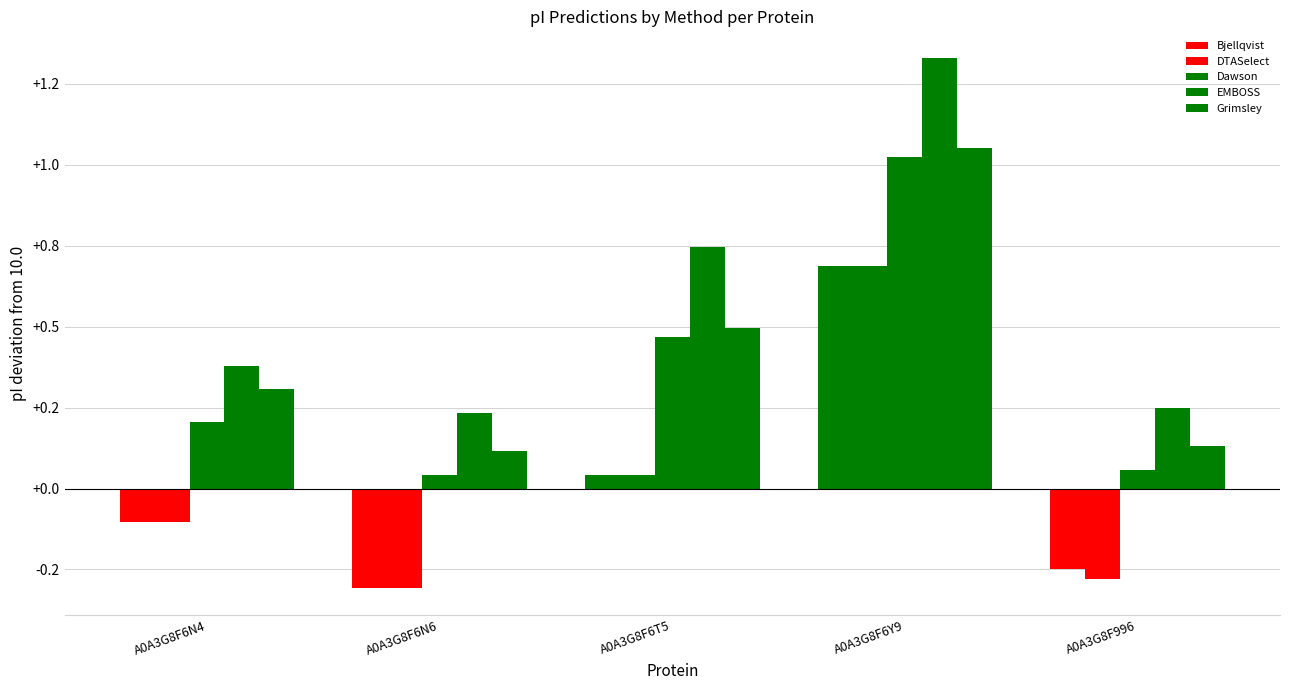

What is the sum of all Grimsley values?

2.1